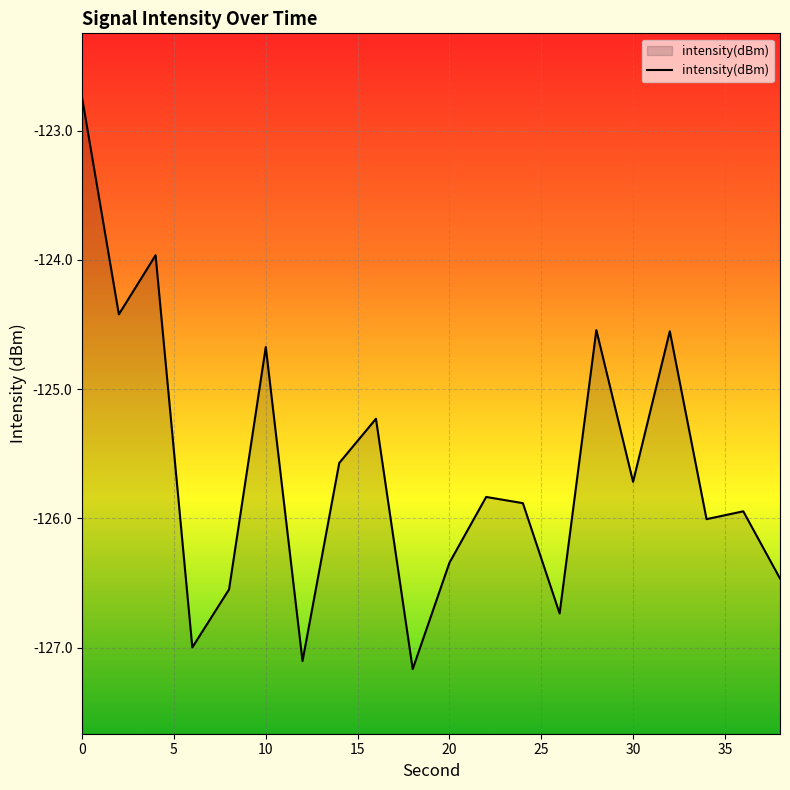

The value at 38 is -39.7. True or false?

False